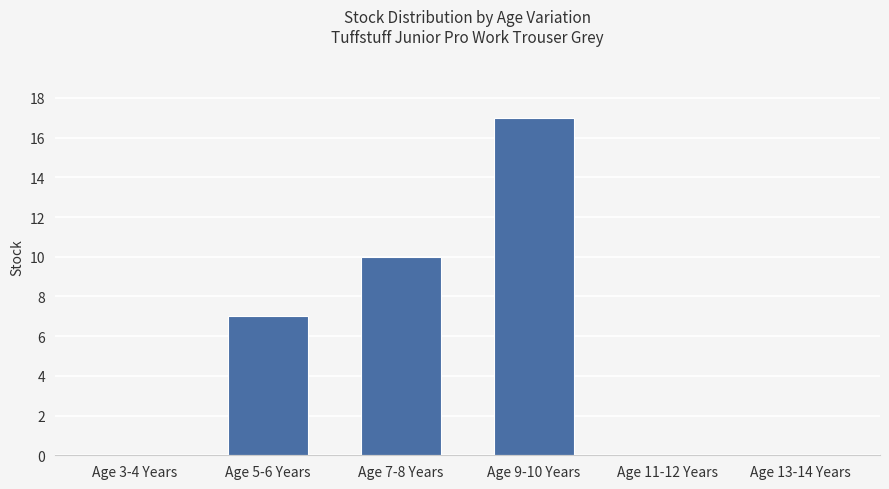

What is the difference between the values at Age 7-8 Years and Age 11-12 Years?

10